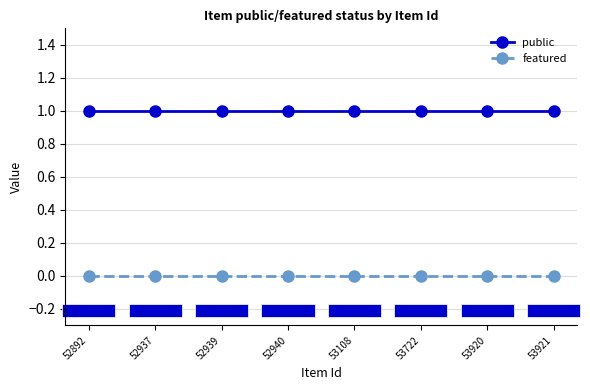

Reading left to right, what are all the values shown in this chart?

public: 52892=1	52937=1	52939=1	52940=1	53108=1	53722=1	53920=1	53921=1
featured: 52892=0	52937=0	52939=0	52940=0	53108=0	53722=0	53920=0	53921=0